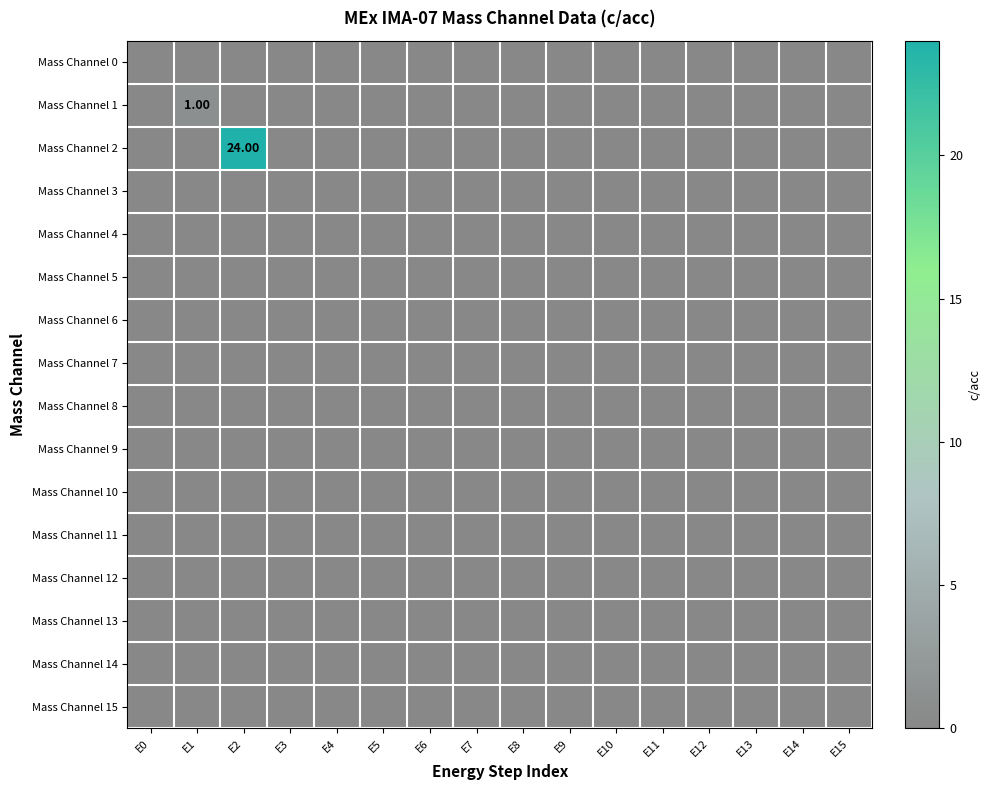

The Mass Channel 3 series shows 0 at E1. True or false?

True